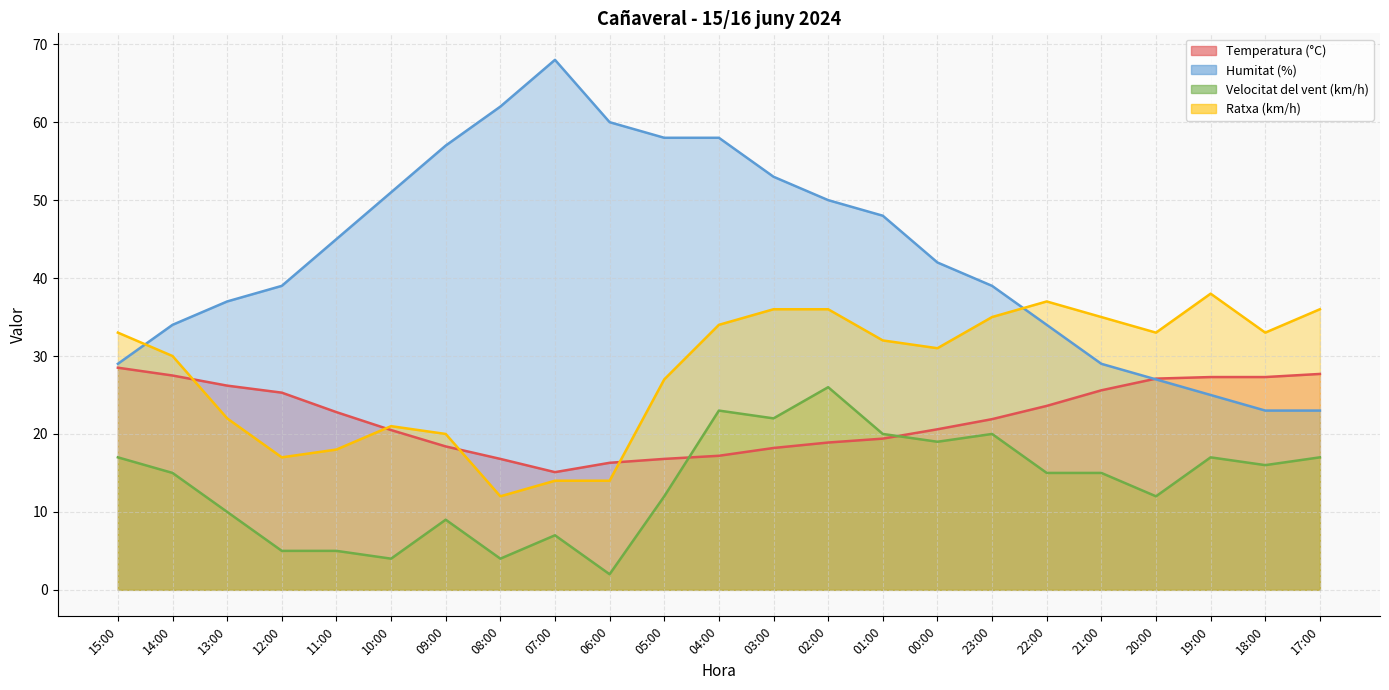

At which label does Ratxa (km/h) reach its minimum?

08:00